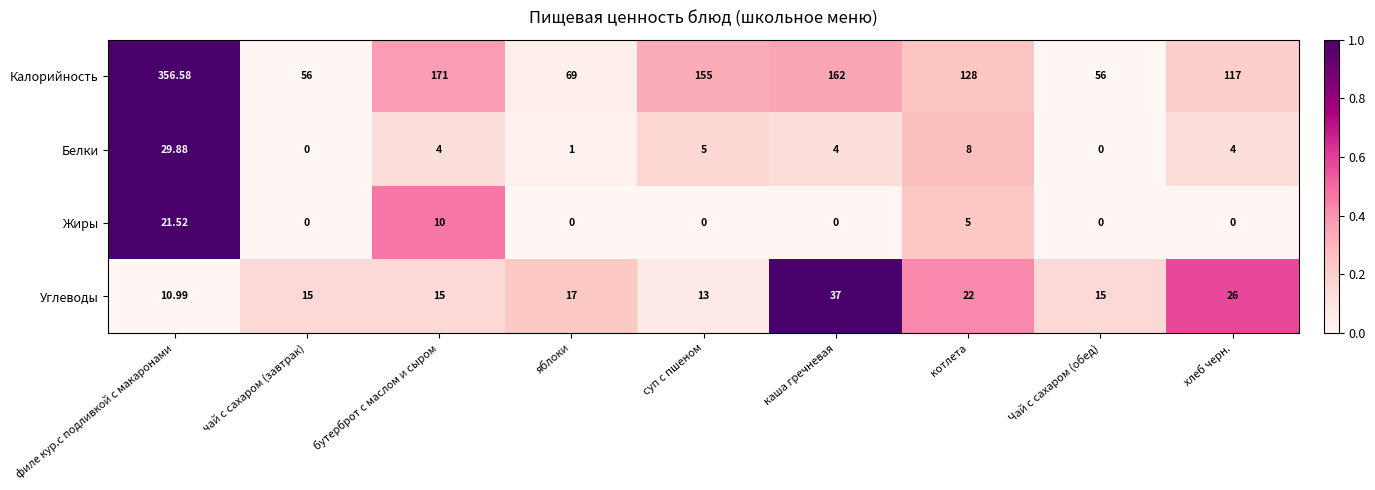

At which category is the sum across all series the highest?

филе кур.с подливкой с макаронами